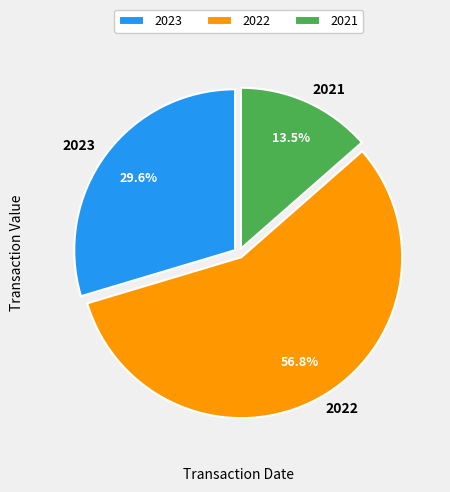

To the nearest percent, what is the difference between the largest and smallest slice percentages?

43%